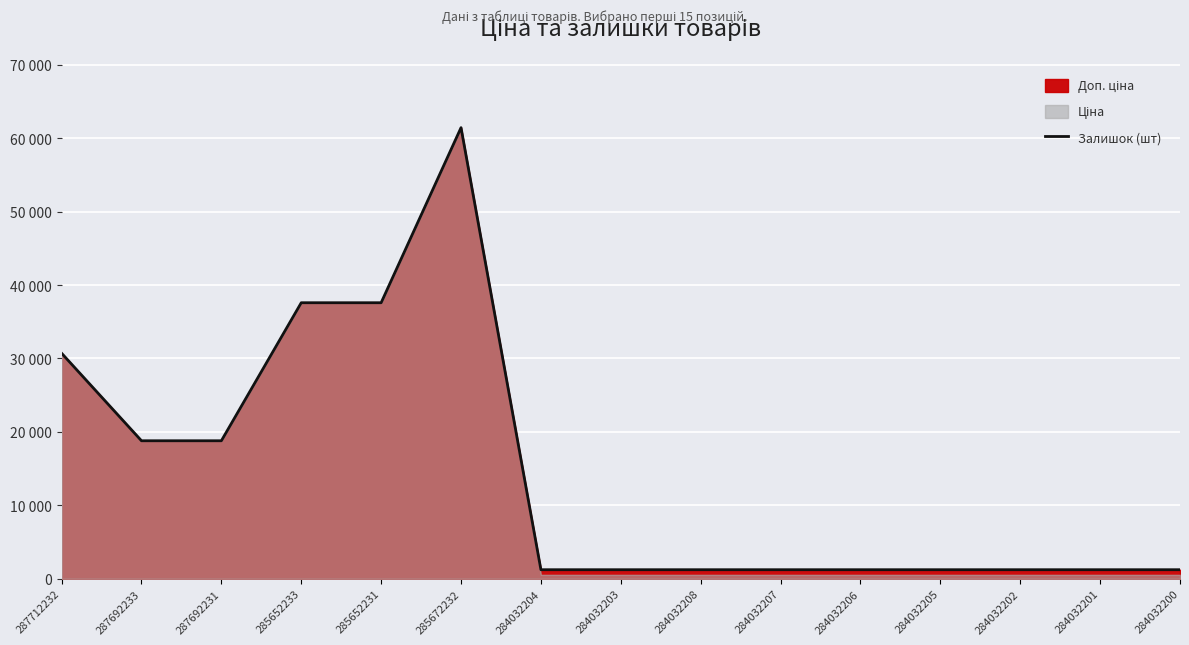

Where is the first local maximum?

285672232